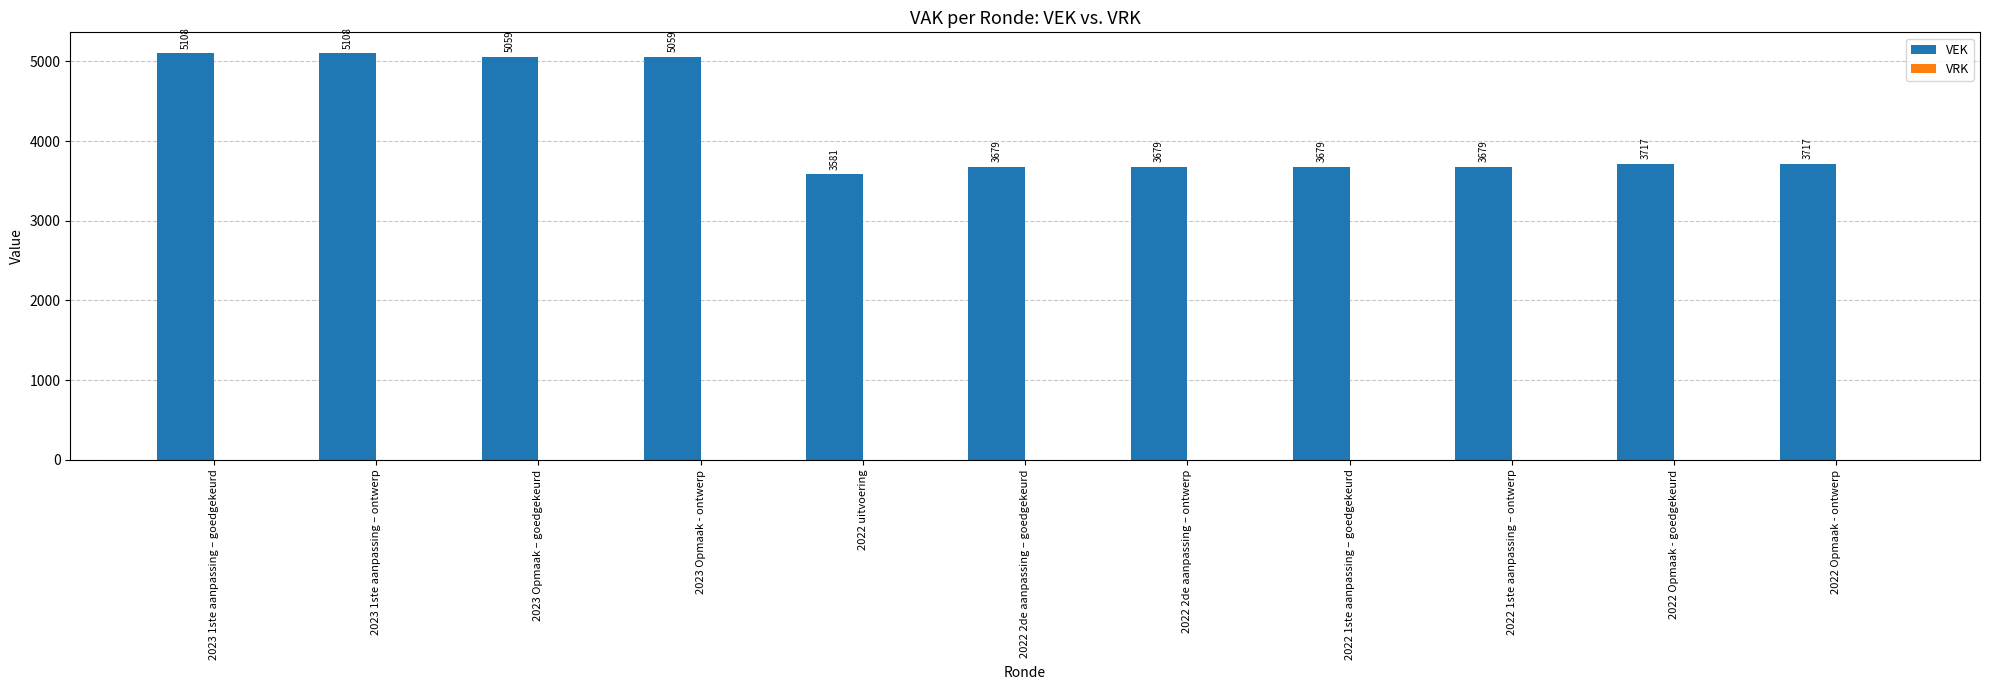

Which has a higher value, 2022 uitvoering or 2022 Opmaak - ontwerp?

2022 Opmaak - ontwerp